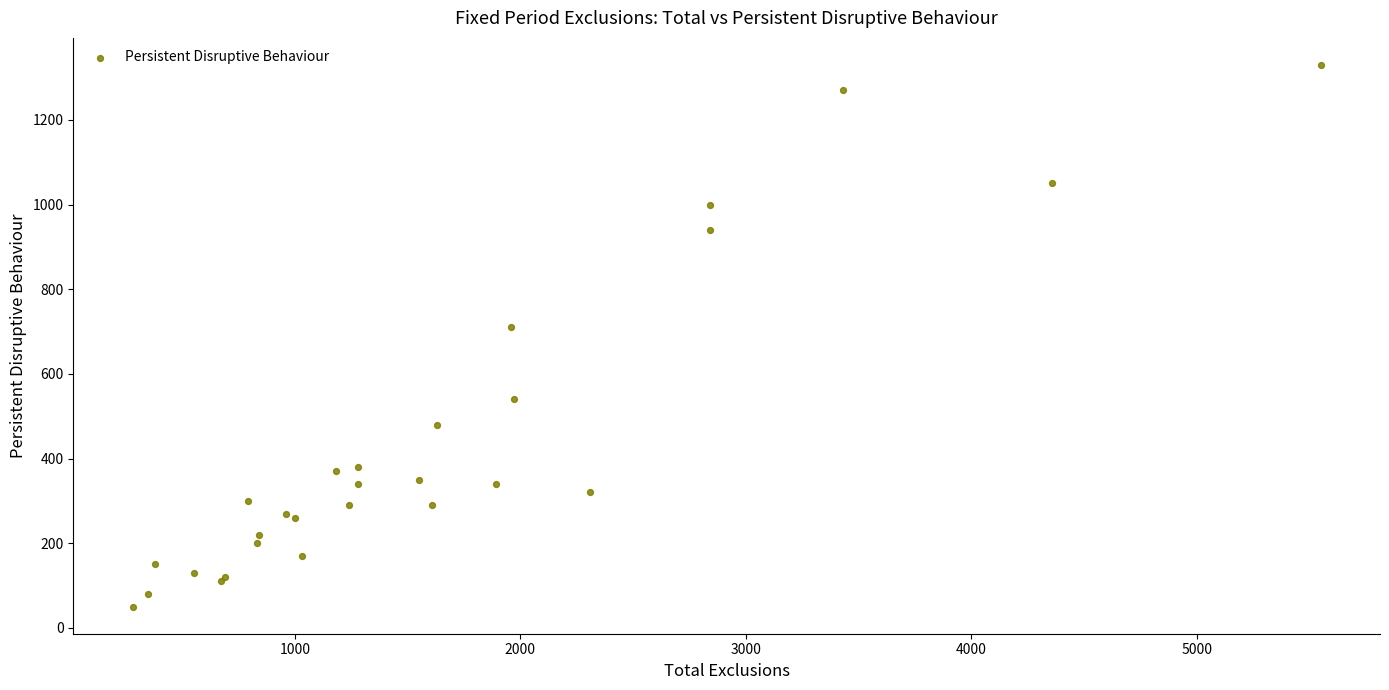

What Y value in the scatter plot is closest to 690?

710